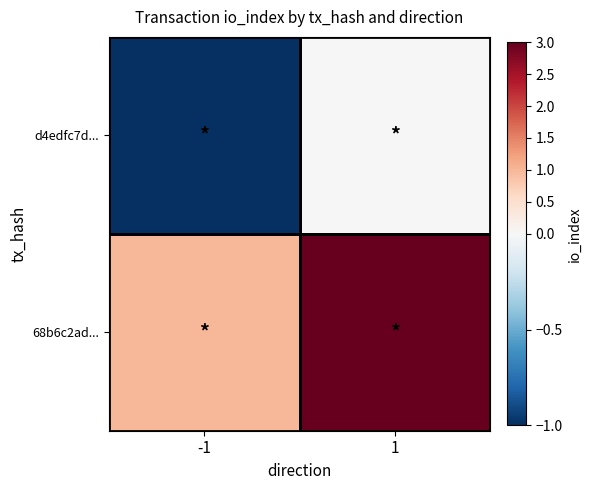

Which has a higher value, 1 or -1?

1